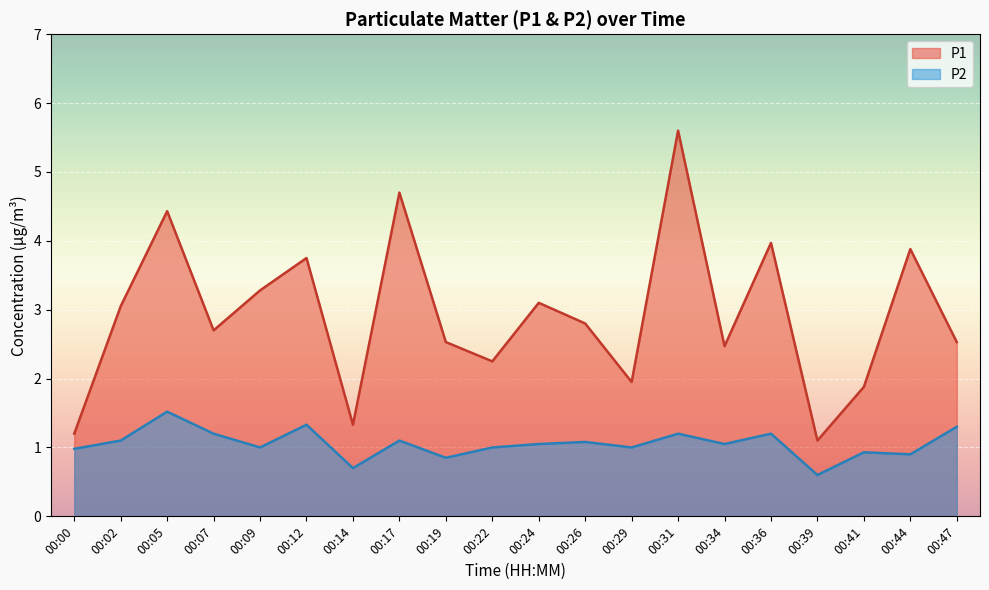

At 00:36, list the series in order from smallest to largest.

P2, P1